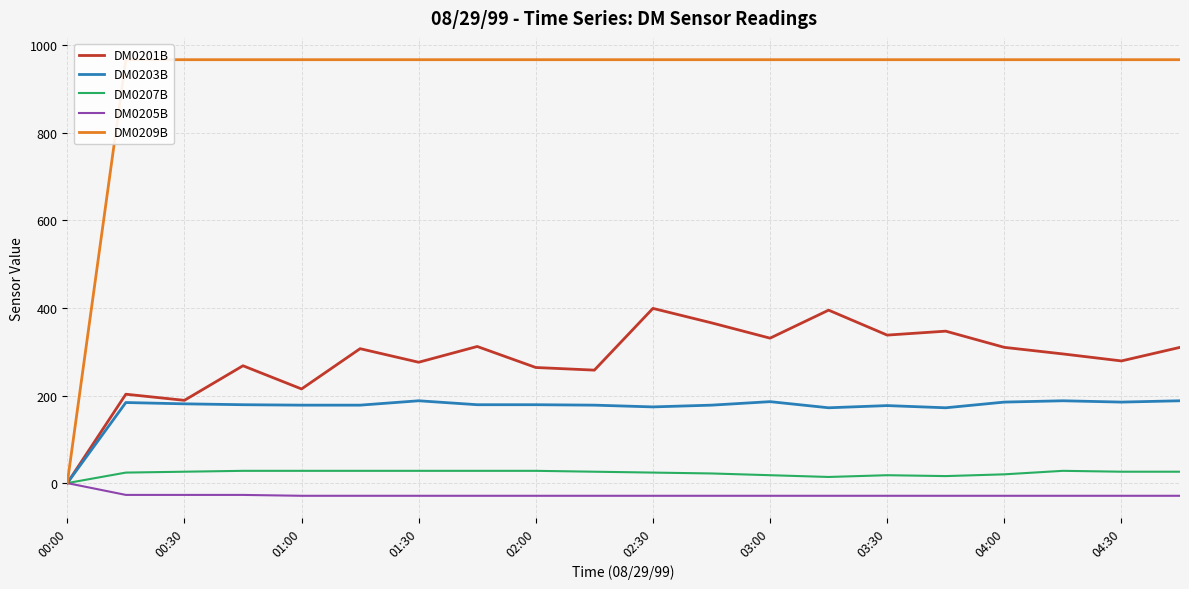

In DM0201B, how many points are lower than both neighbors (excluding endpoints)?

7